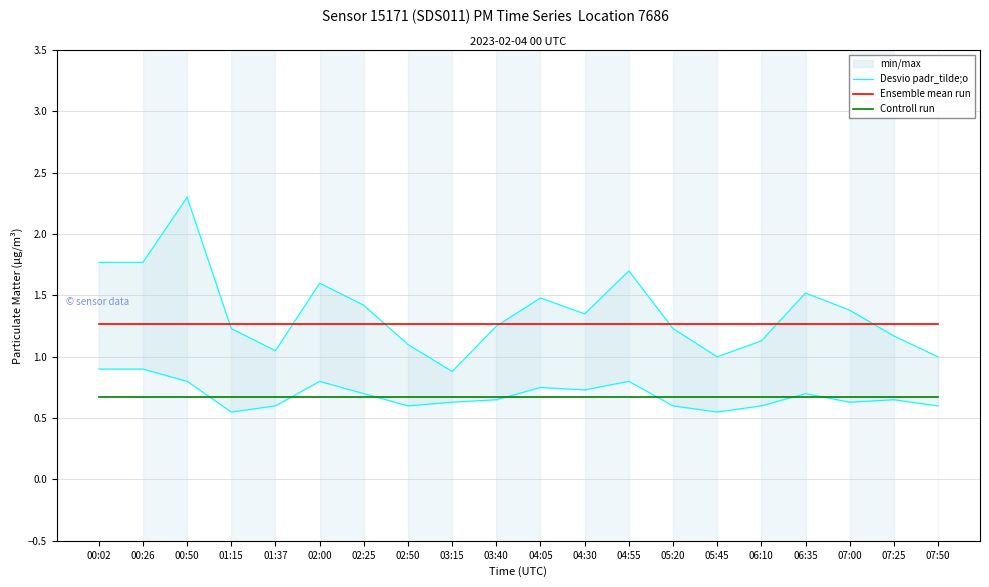

Which series has the largest total across all categories?

Desvio padr_tilde;o